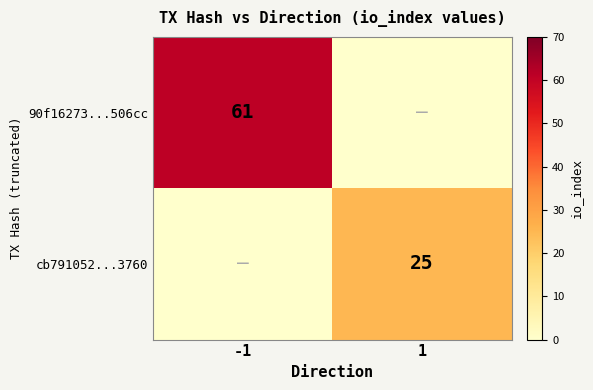

The cb791052...3760 series shows 14 at 1. True or false?

False